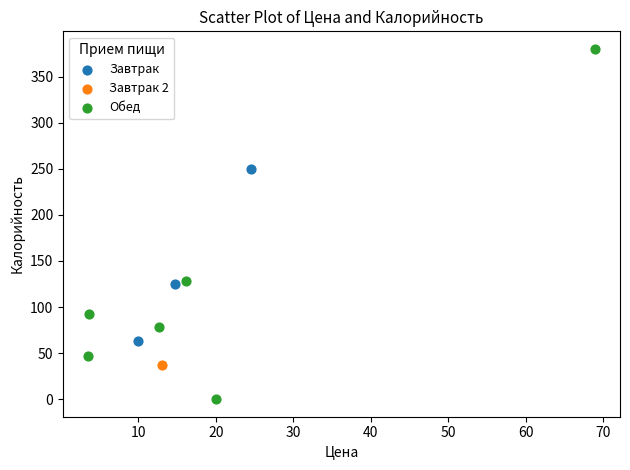

What are all the series names shown in the legend?

Завтрак, Завтрак 2, Обед